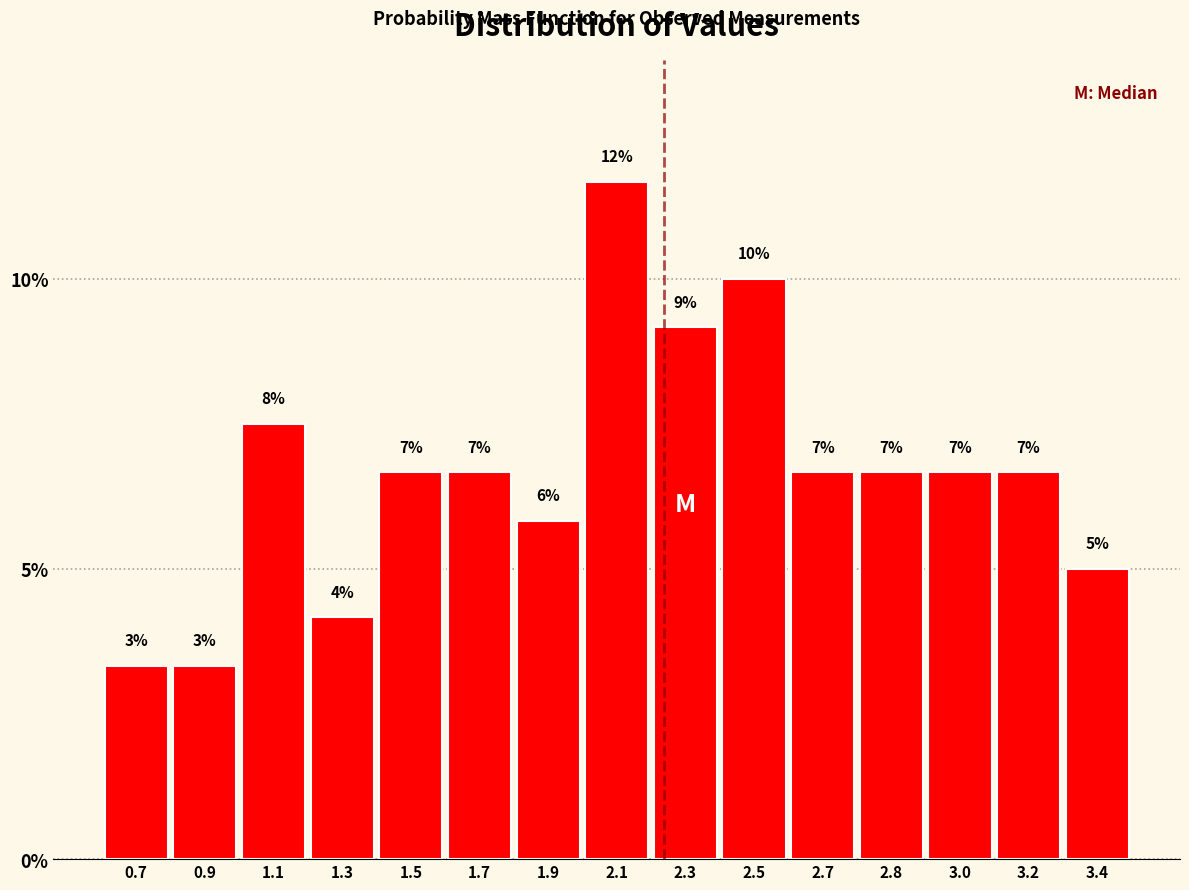

Are the bars horizontal?

No